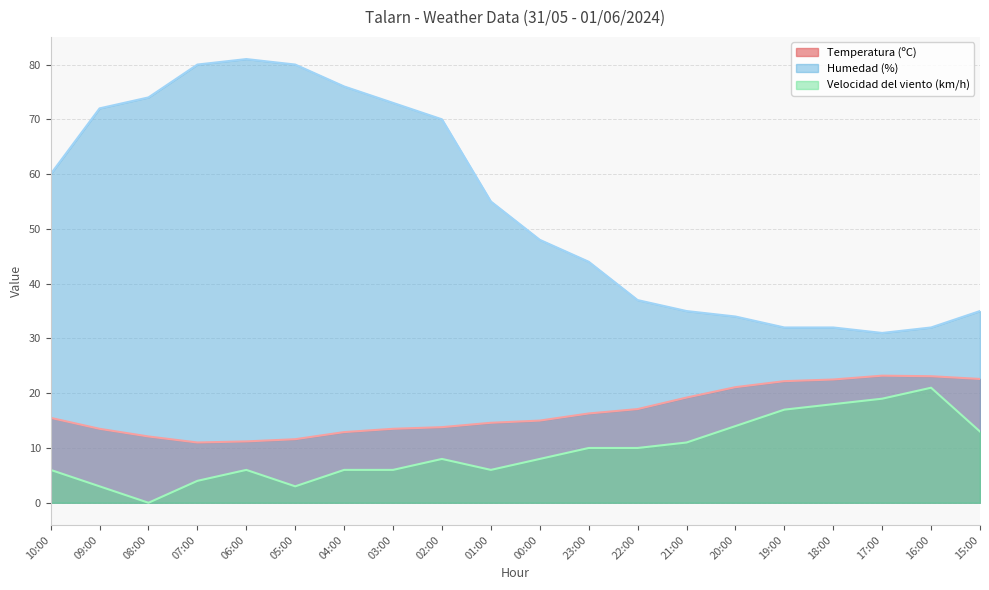

What is the sum of all Temperatura (ºC) values?

332.0